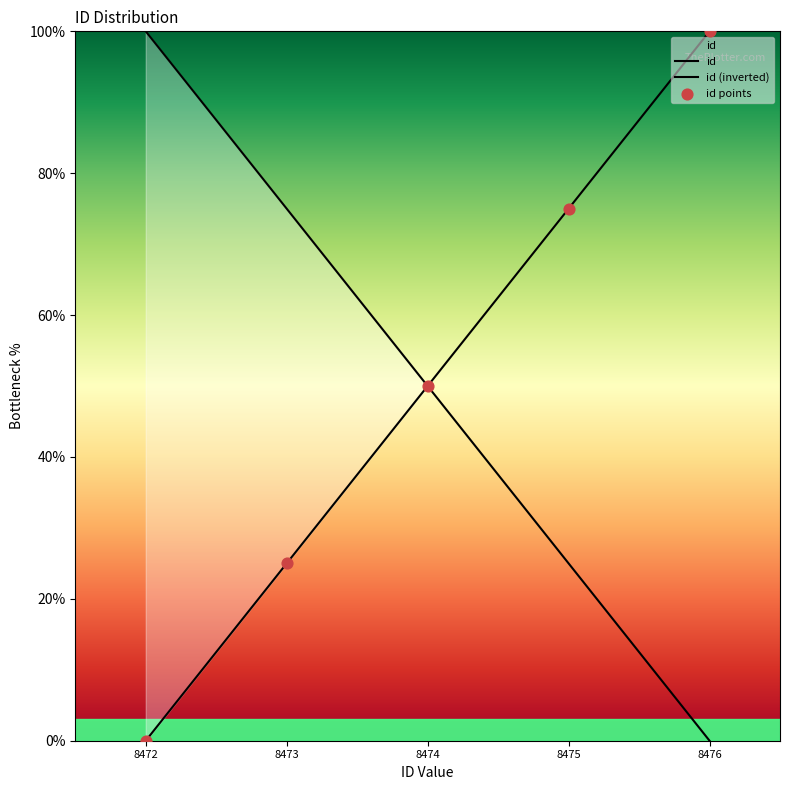

What is the ratio of the value at 8476 to the value at 8473?

4.0